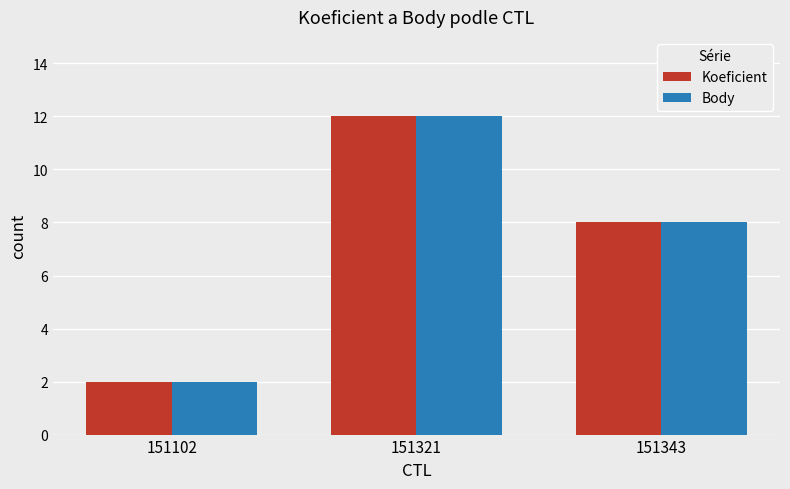

Rank the categories by Body value from highest to lowest.

151321, 151343, 151102